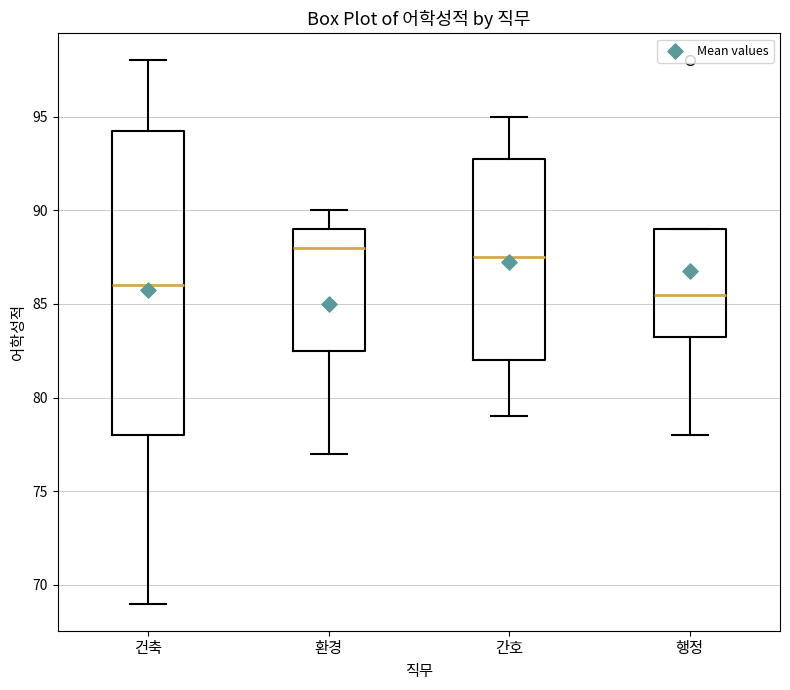

Which box is the tallest, from its lower edge to its upper edge?

건축